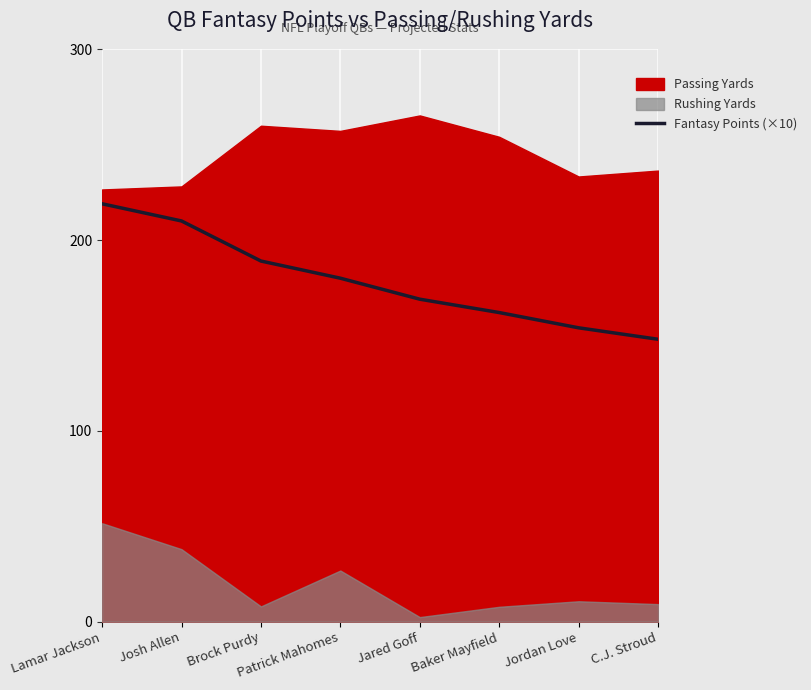

At which label is the value closest to 183?

Patrick Mahomes